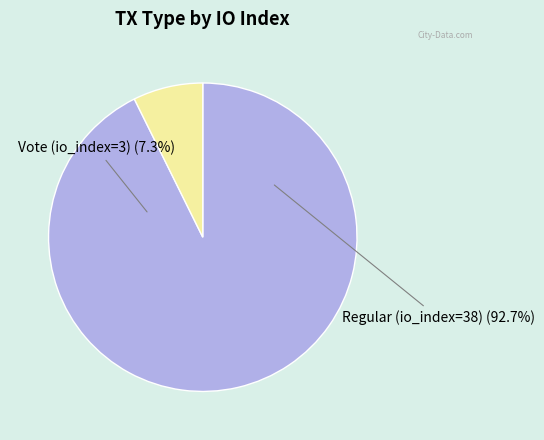

The Regular (io_index=38) slice represents 93% of the pie. True or false?

True